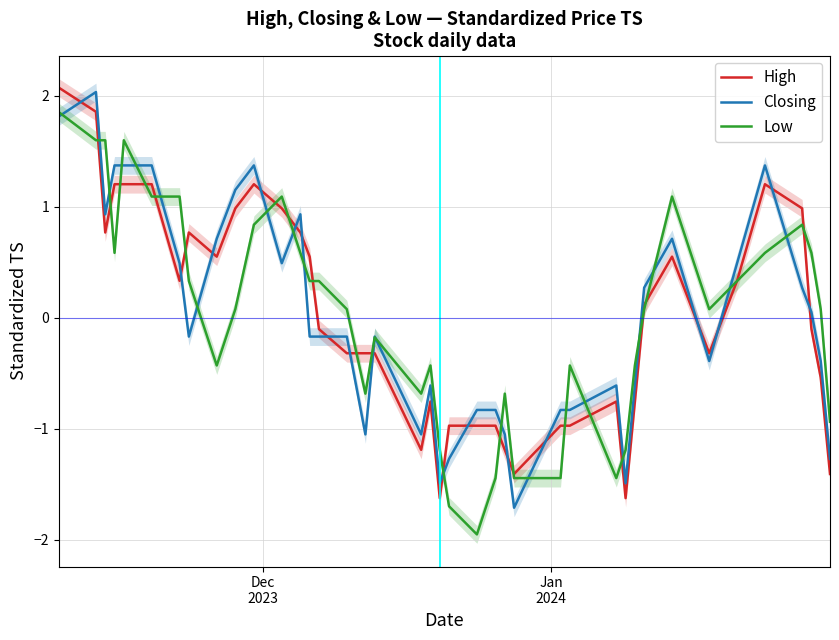

At how many categories does at least one series exceed 1?

12